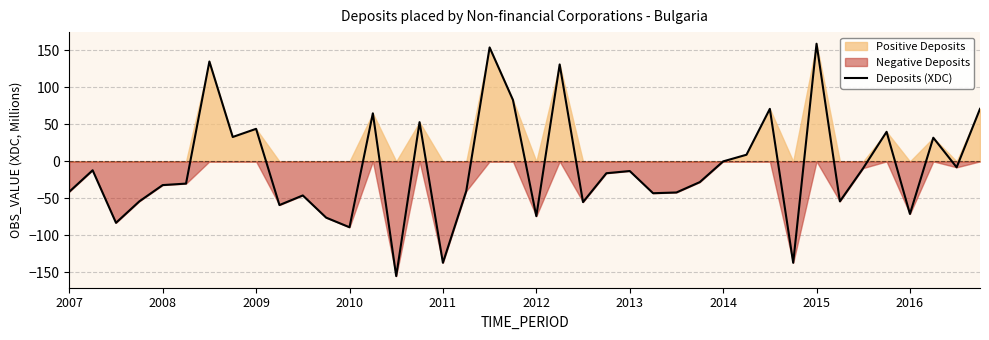

Count the number of categories in the chart.

40